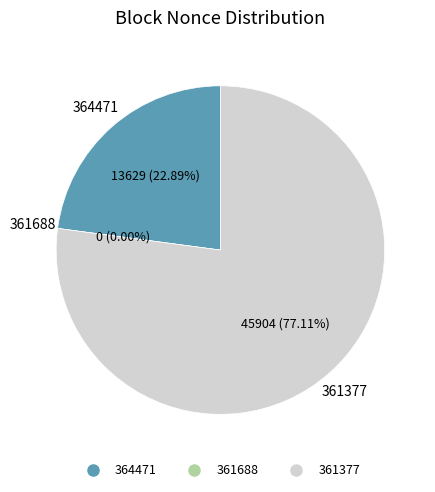

Count the number of slices in the pie.

3